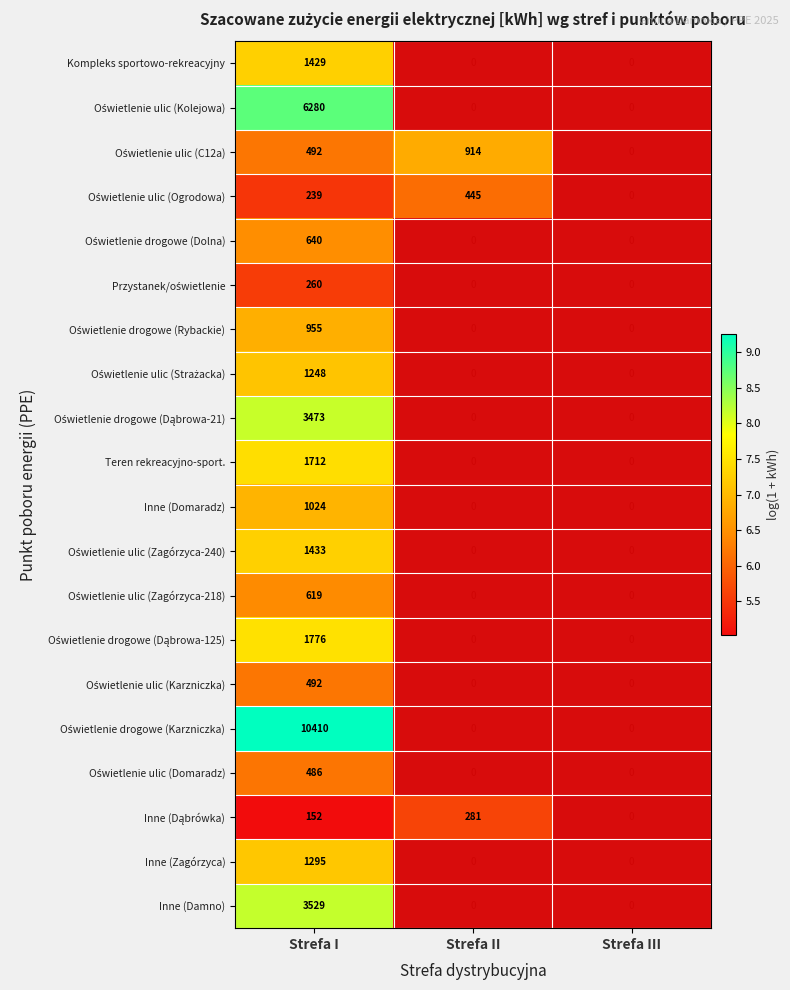

What is the difference between the highest and lowest values at Strefa I?

10258